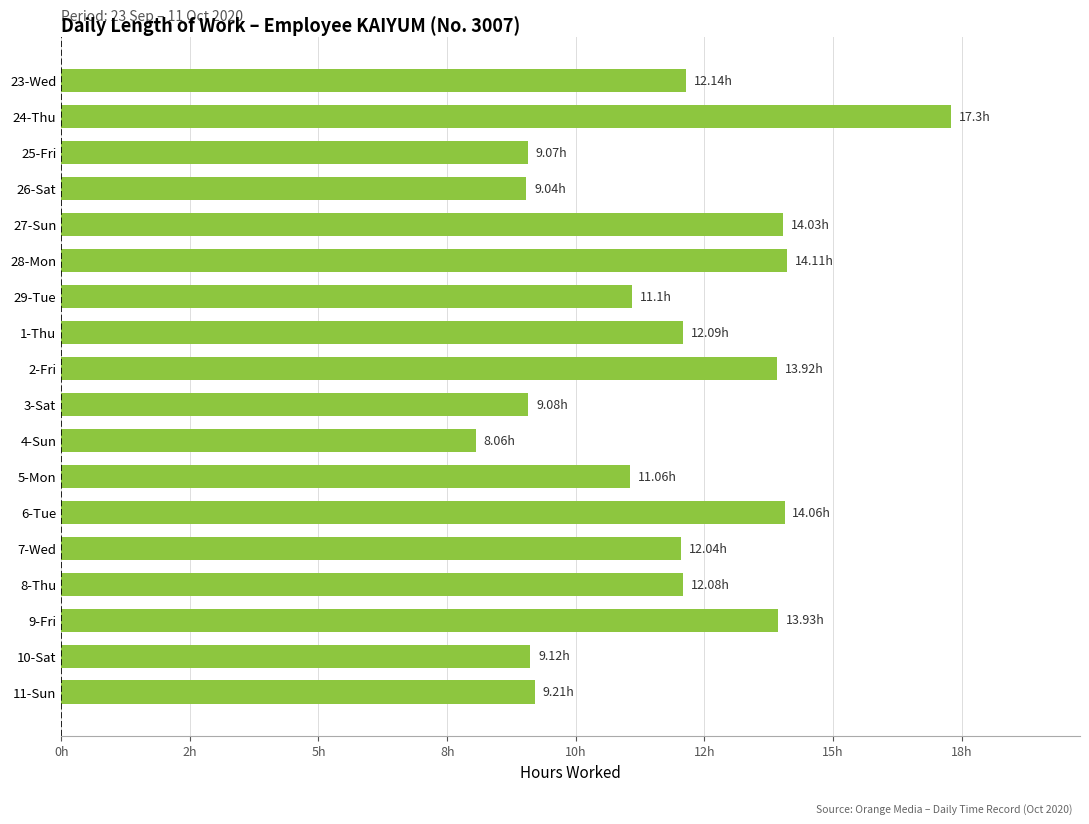

What is the average value?

11.7